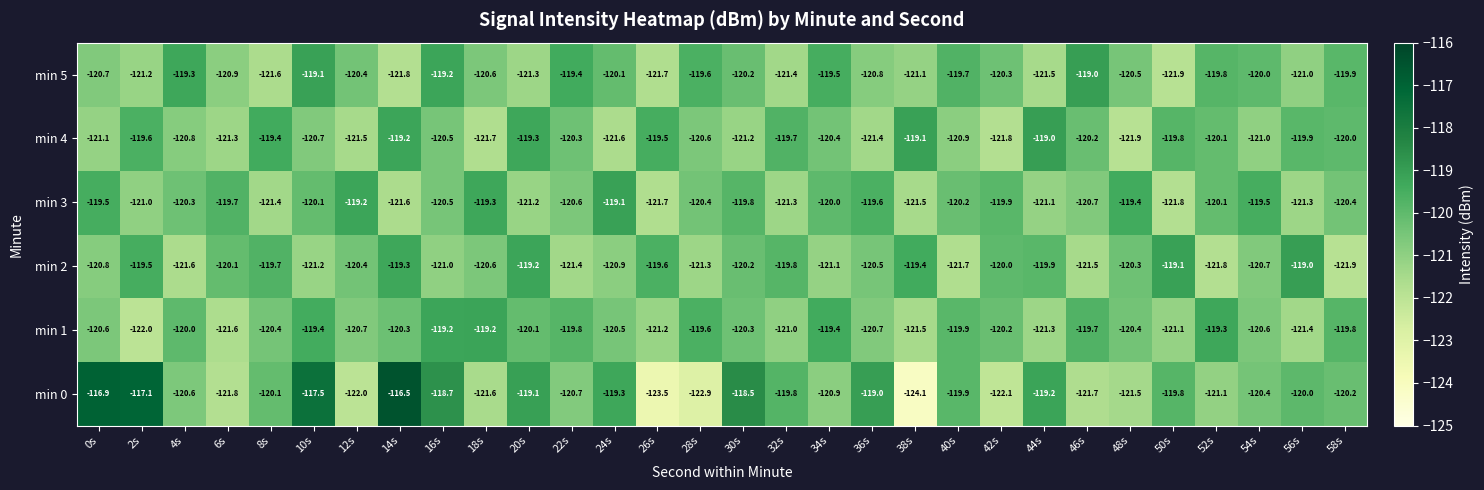

The min 2 series shows -199.0 at 50s. True or false?

False